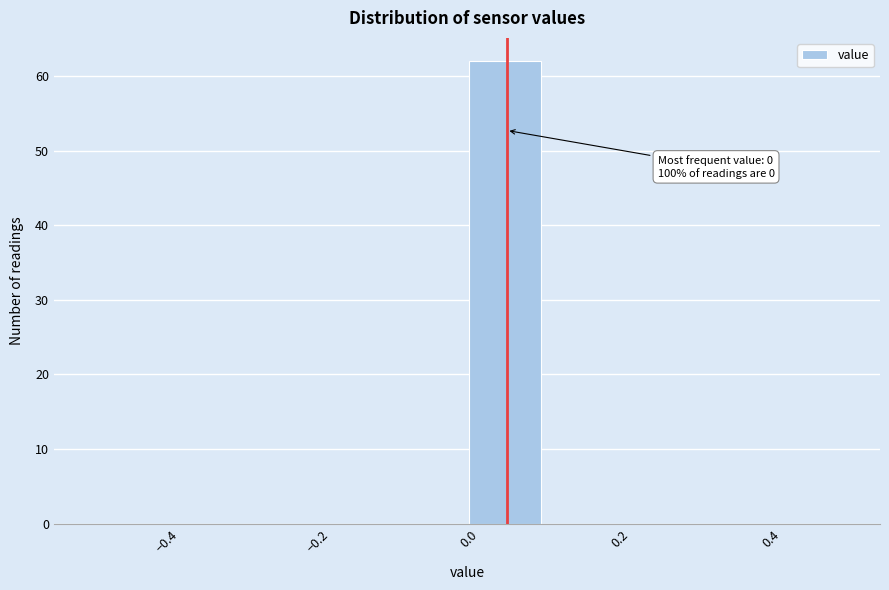

Which range on the x-axis has the tallest bar?

0.0 to 0.1